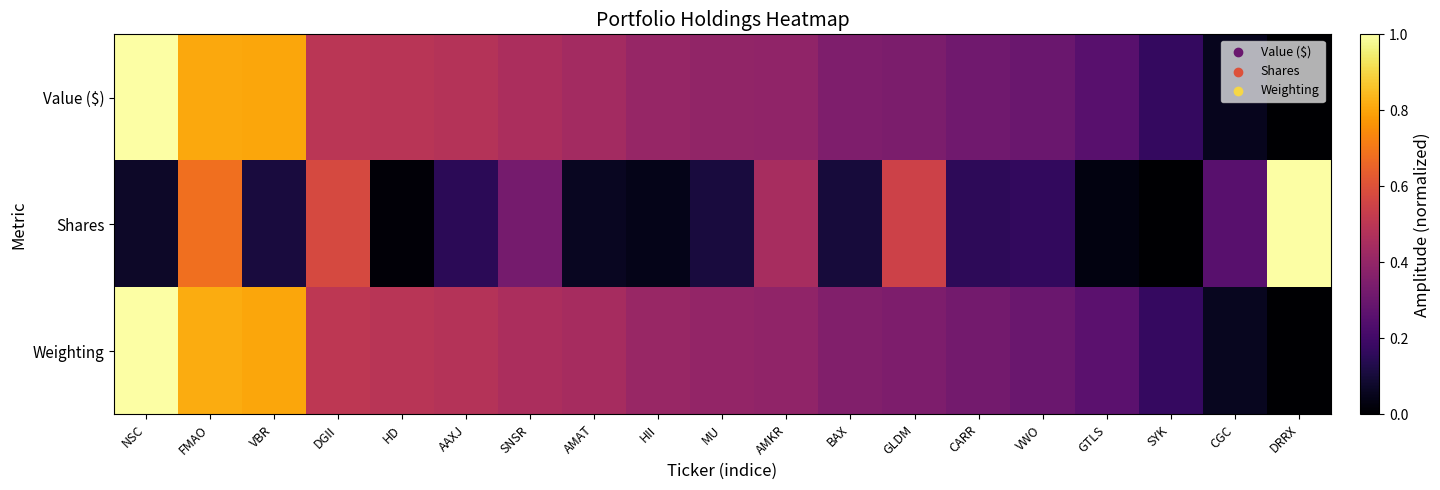

Reading left to right, transcribe all the data shown in this chart.

Value ($): NSC=1.0	FMAO=0.8	VBR=0.8	DGII=0.5	HD=0.5	AAXJ=0.5	SNSR=0.5	AMAT=0.4	HII=0.4	MU=0.4	AMKR=0.4	BAX=0.3	GLDM=0.3	CARR=0.3	VWO=0.3	GTLS=0.3	SYK=0.2	CGC=0.1	DRRX=0.0
Shares: NSC=0.1	FMAO=0.7	VBR=0.1	DGII=0.6	HD=0.0	AAXJ=0.1	SNSR=0.3	AMAT=0.1	HII=0.0	MU=0.1	AMKR=0.5	BAX=0.1	GLDM=0.5	CARR=0.2	VWO=0.2	GTLS=0.0	SYK=0.0	CGC=0.3	DRRX=1.0
Weighting: NSC=1.0	FMAO=0.8	VBR=0.8	DGII=0.5	HD=0.5	AAXJ=0.5	SNSR=0.5	AMAT=0.4	HII=0.4	MU=0.4	AMKR=0.4	BAX=0.4	GLDM=0.3	CARR=0.3	VWO=0.3	GTLS=0.3	SYK=0.2	CGC=0.1	DRRX=0.0